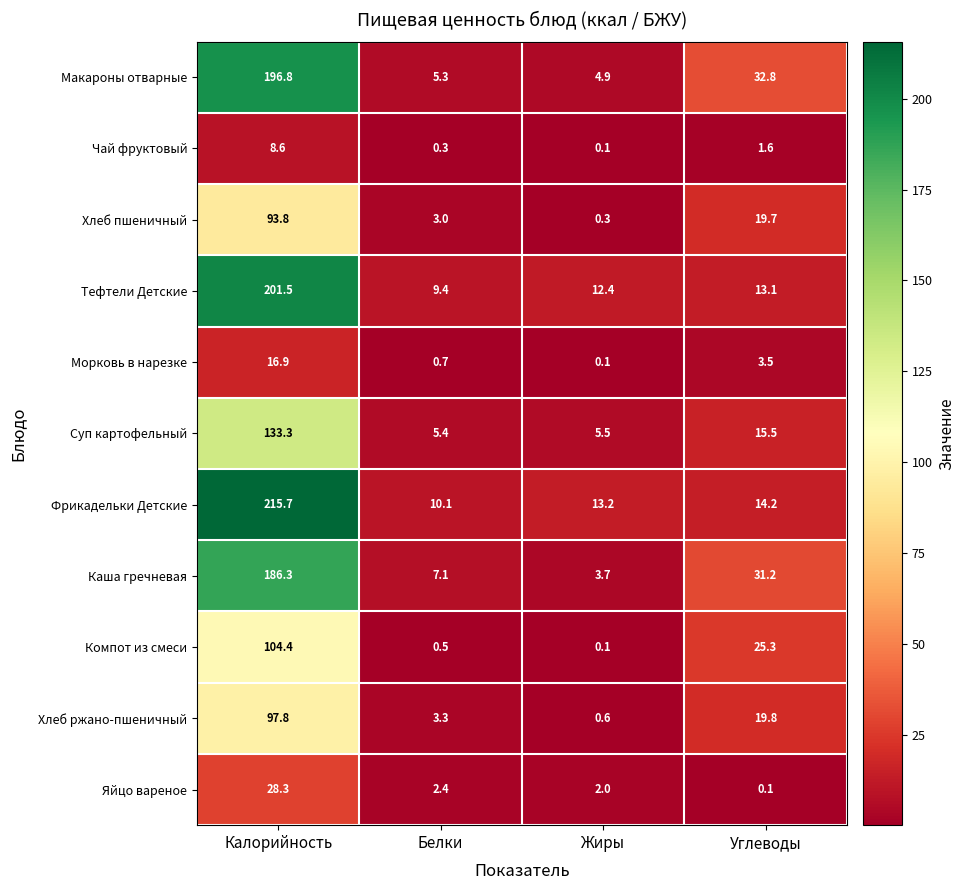

Between Белки and Углеводы, which series saw the biggest shift?

Макароны отварные